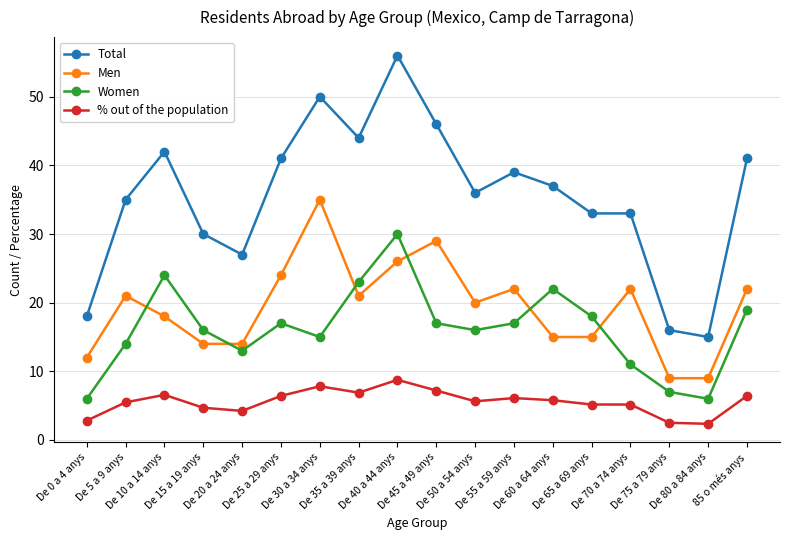

What is the label of the 14th point from the left?

De 65 a 69 anys